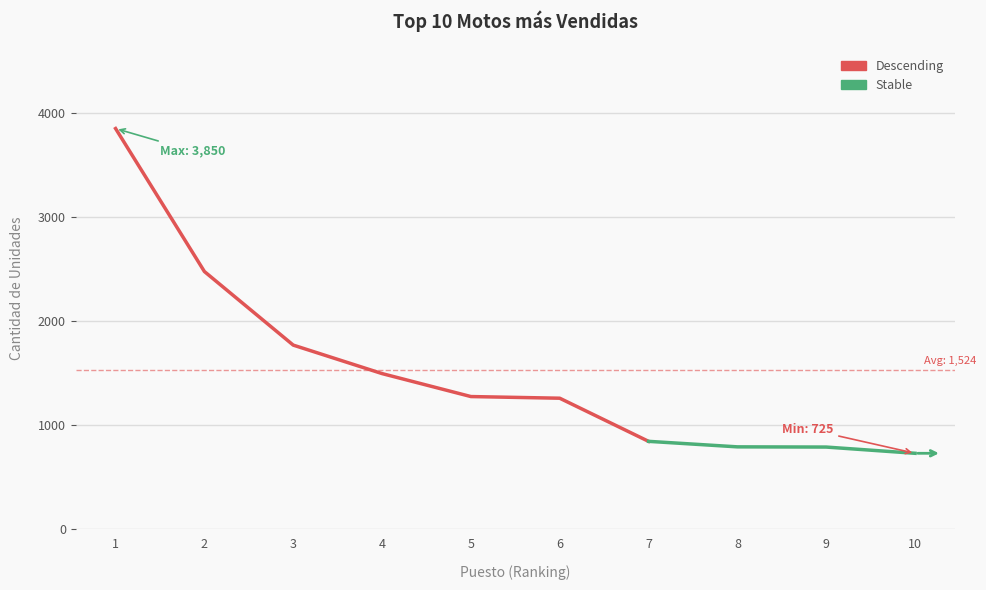

Which category has the lowest value across all series?

10